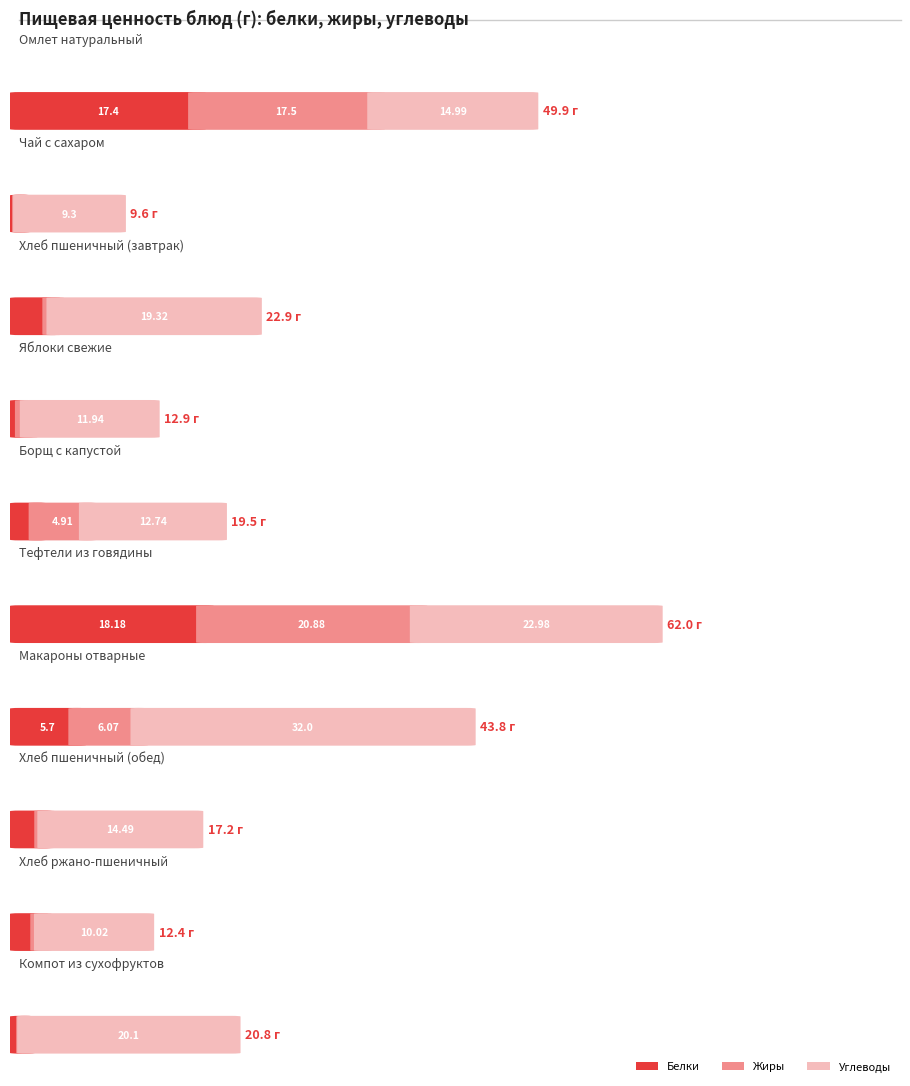

At which category is the sum across all series the highest?

Тефтели из говядины